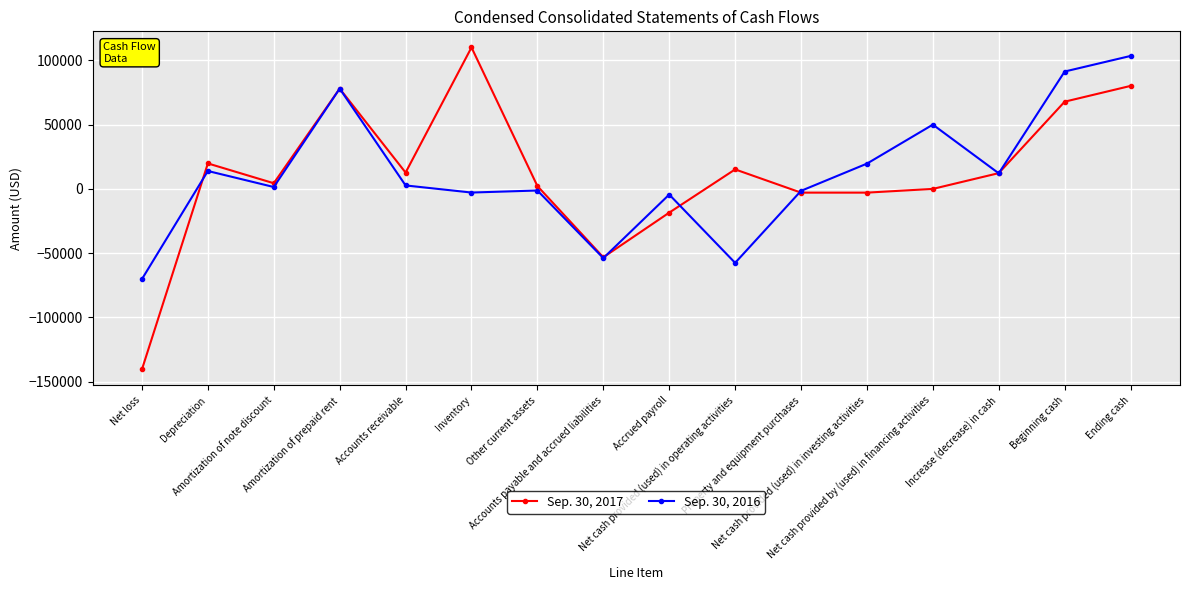

At which category does Sep. 30, 2016 reach its first local valley?

Amortization of note discount